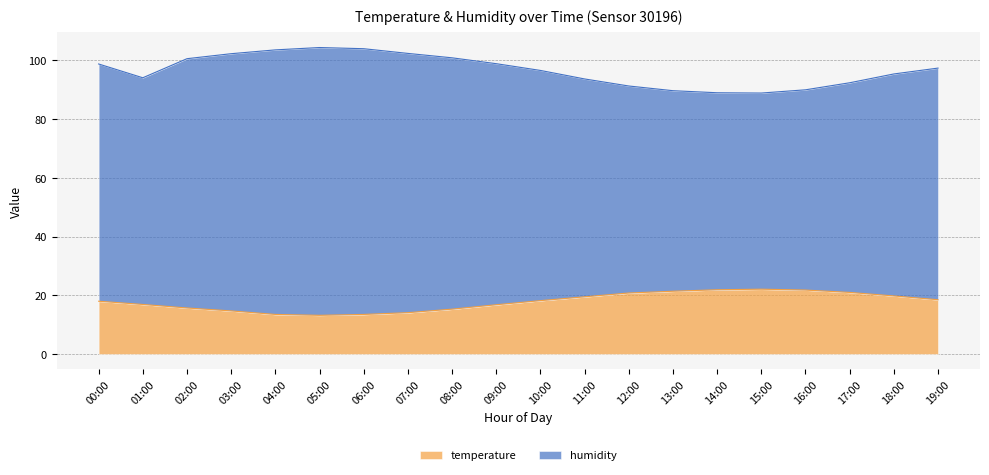

True or false: humidity has a value of 22.5 at 08:00.

False